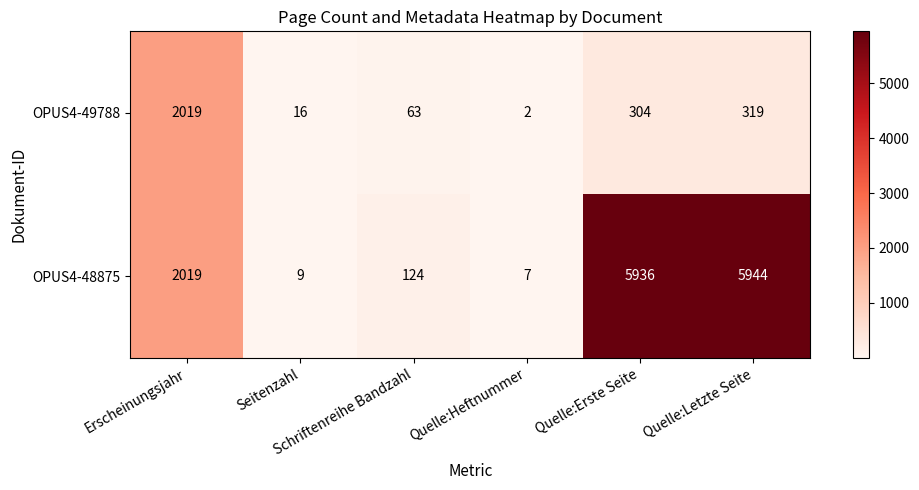

At how many categories does at least one series exceed 112?

4